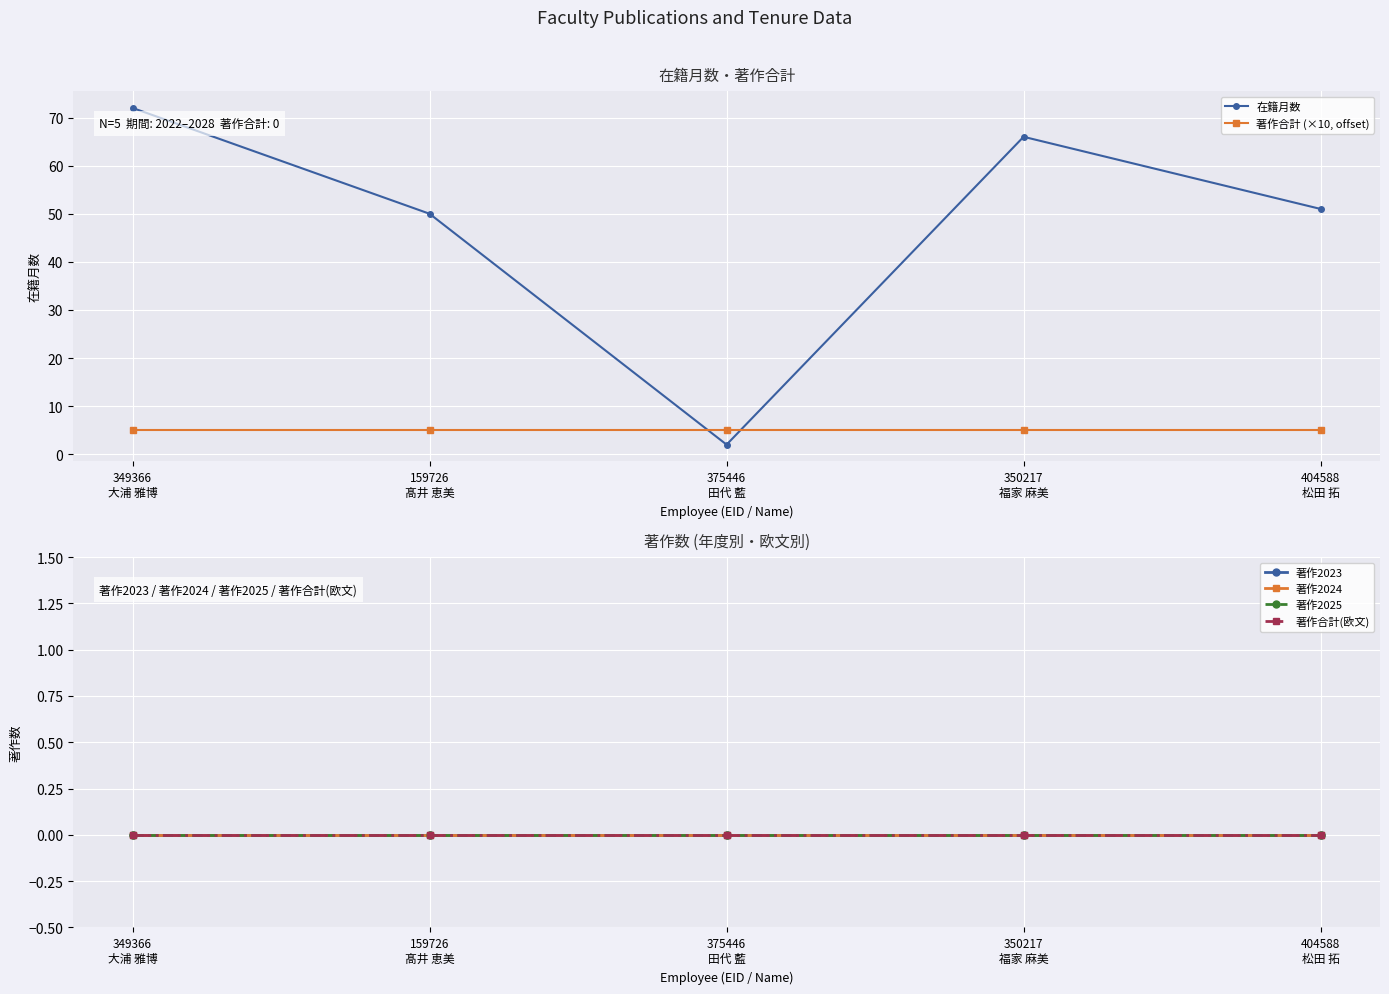

Rank the categories by 在籍月数 value from lowest to highest.

375446
田代 藍, 159726
髙井 恵美, 404588
松田 拓, 350217
福家 麻美, 349366
大浦 雅博